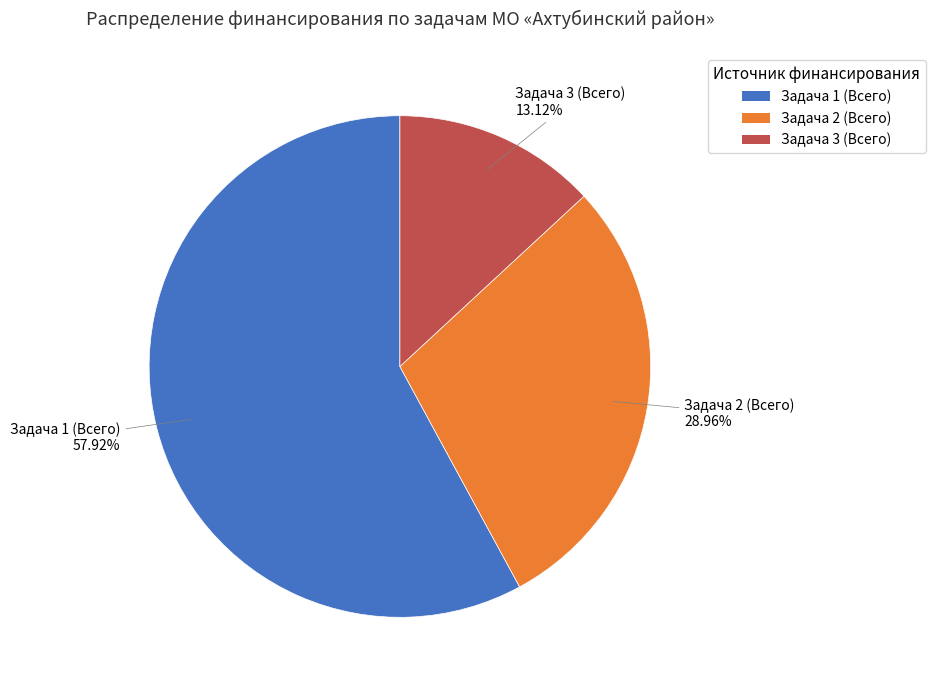

Is there any slice that represents more than half of the pie?

Yes